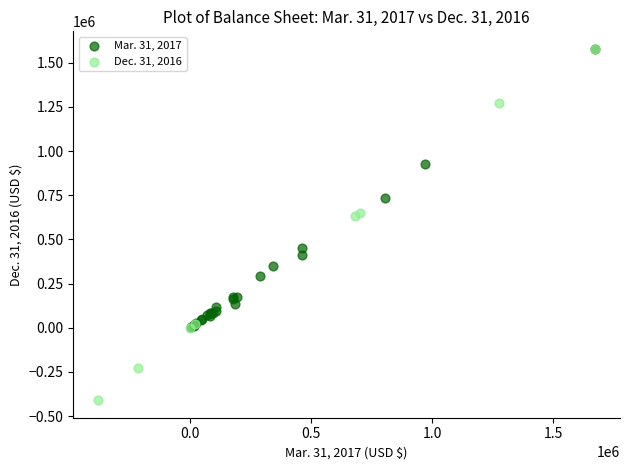

Which series reaches the minimum Y coordinate?

Dec. 31, 2016